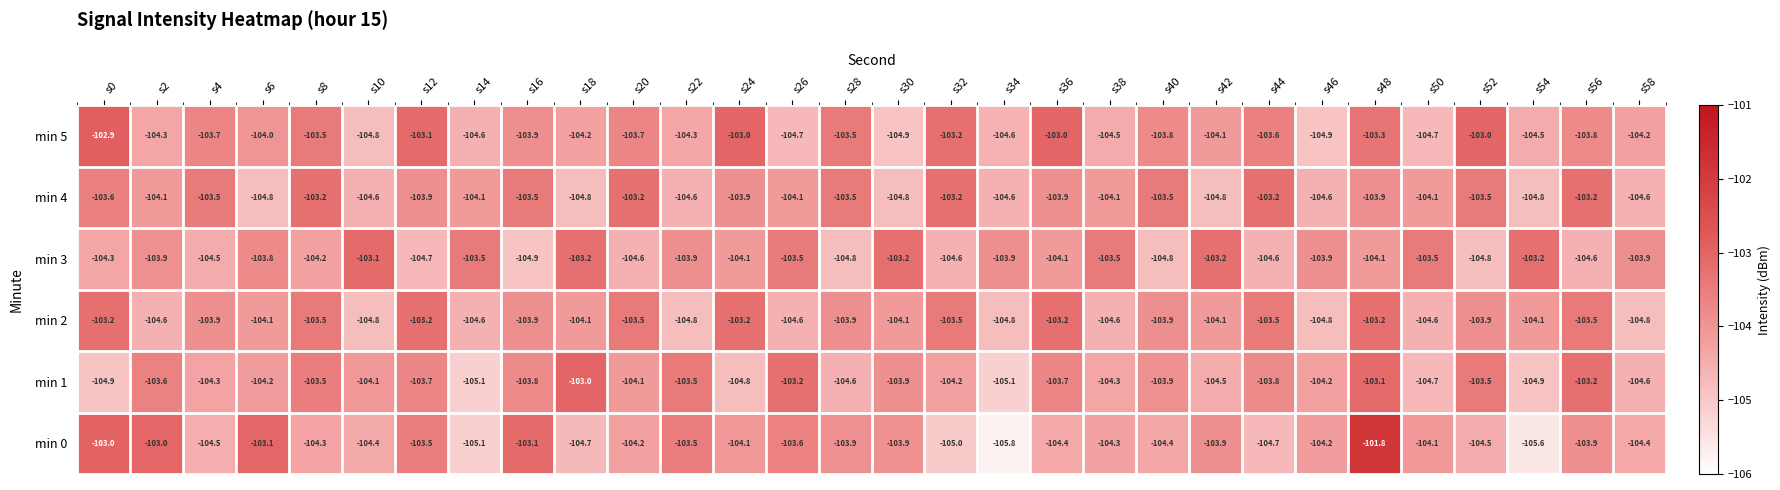

At which label does min 3 reach its minimum?

s16